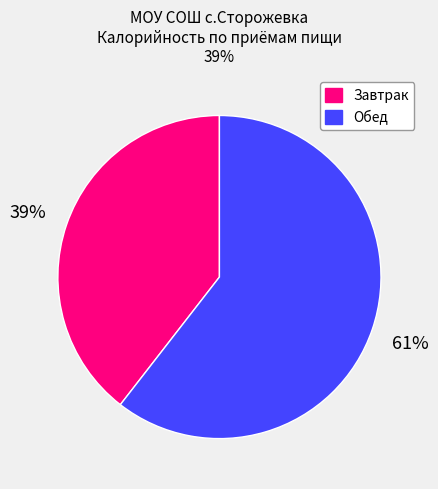

Which slice is the smallest?

Завтрак